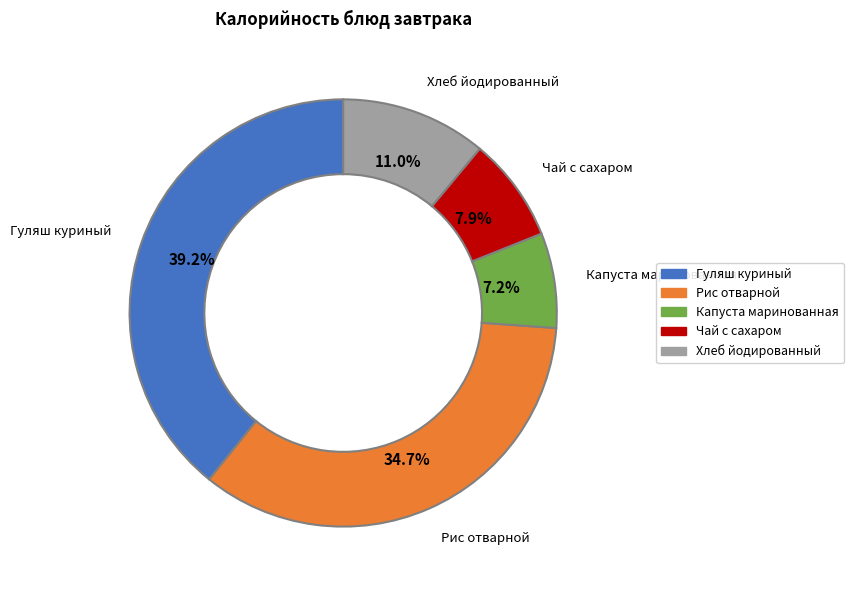

To the nearest percent, what is the difference between the largest and smallest slice percentages?

32%